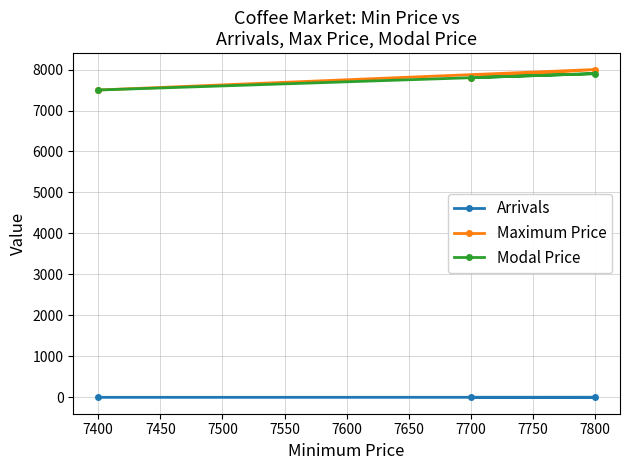

What is the spread (max minus min) of values at 7400?

7499.8